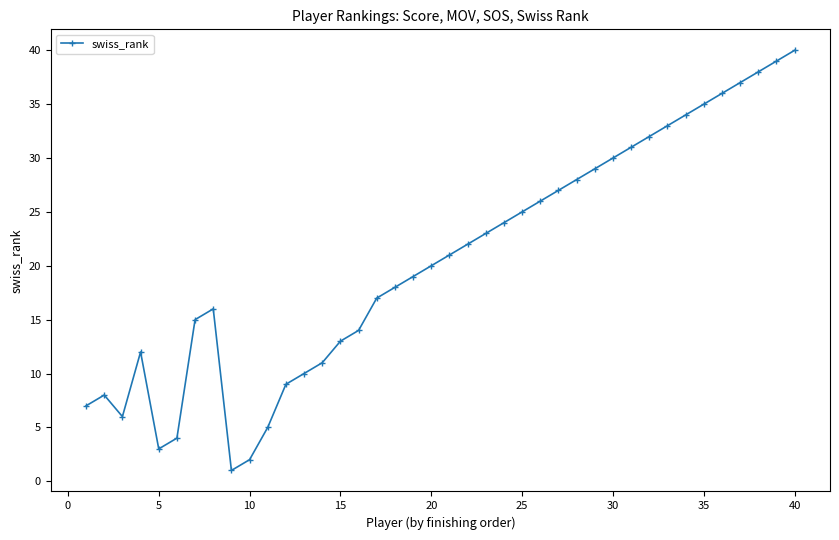

What is the maximum value shown in the chart?

40